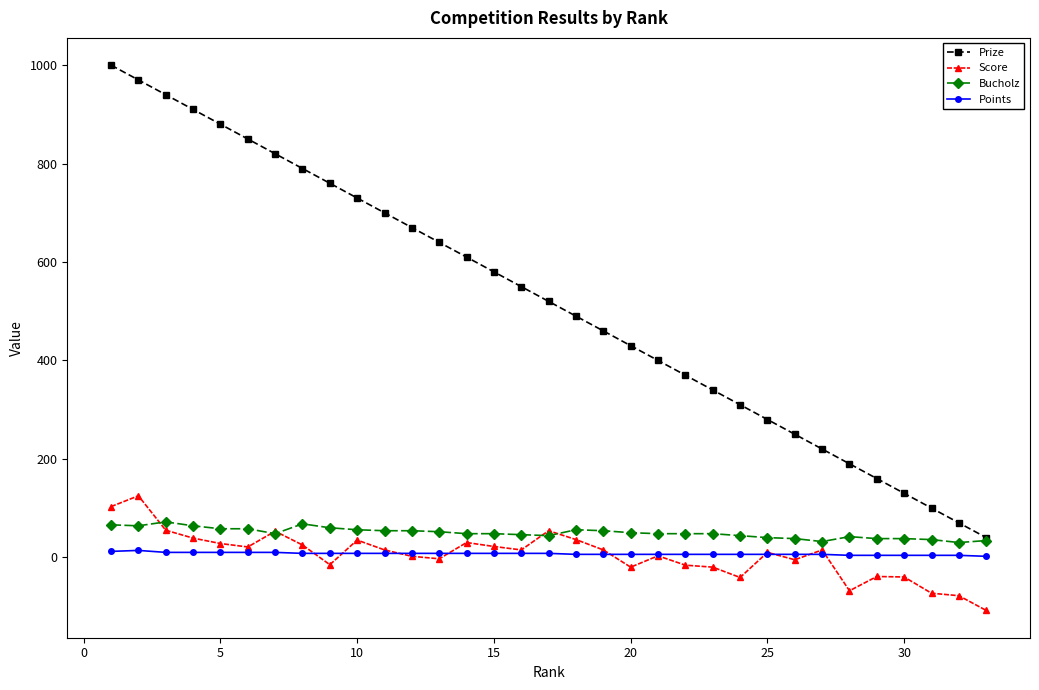

Does the chart display data point markers on the line(s)?

Yes